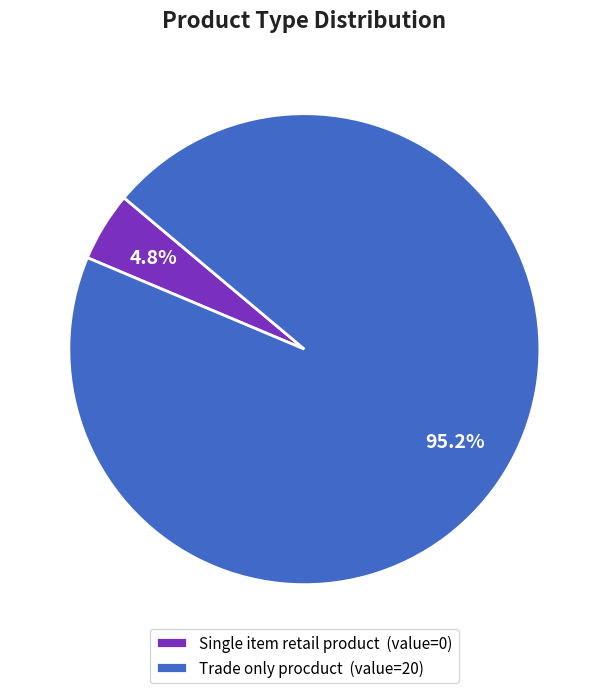

Do Single item retail product and Trade only procduct together represent more than half of the pie?

Yes